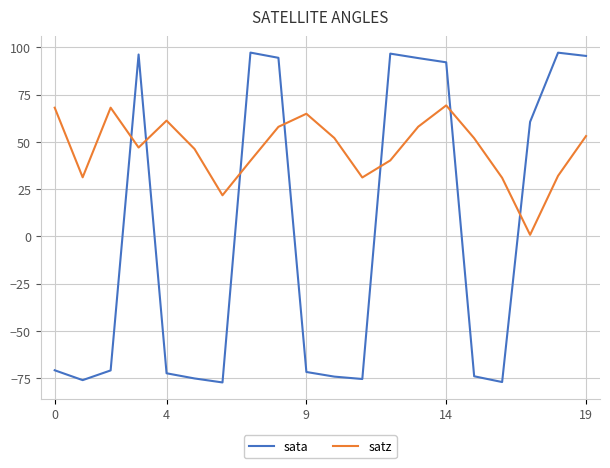

Which series has the widest spread of values?

sata